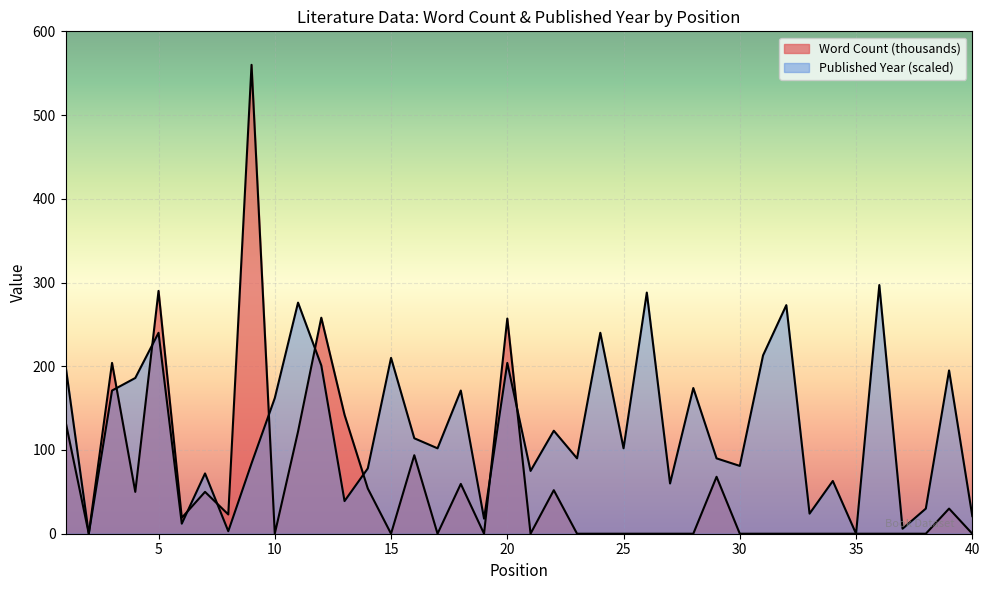

After their last crossing, which series has the higher values: Published Year or Word Count (thousands)?

Published Year